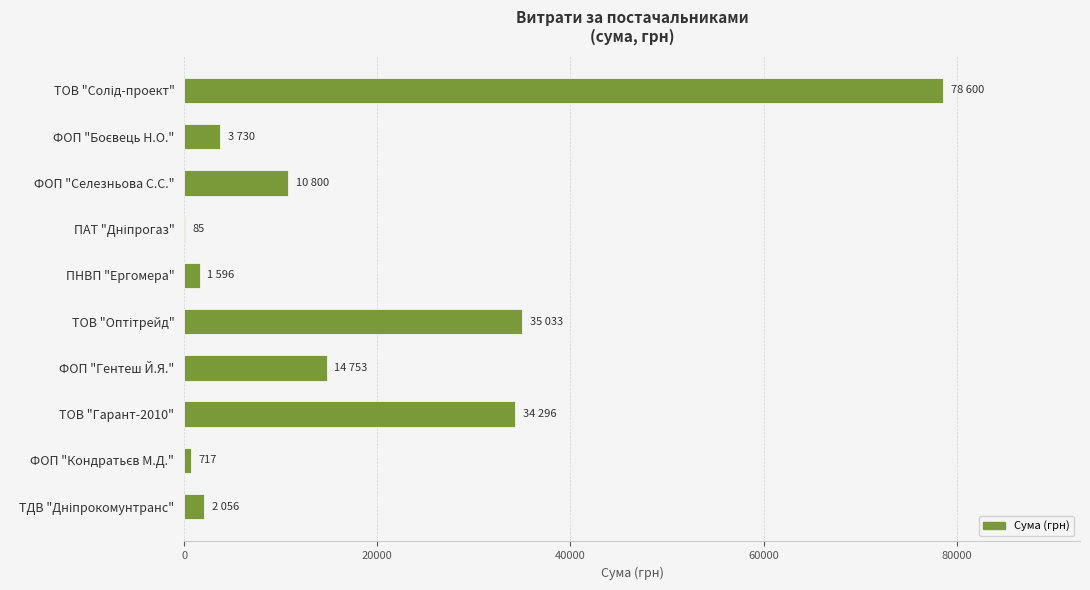

The chart shows a value of 2394.9 at ФОП "Селезньова С.С.". True or false?

False